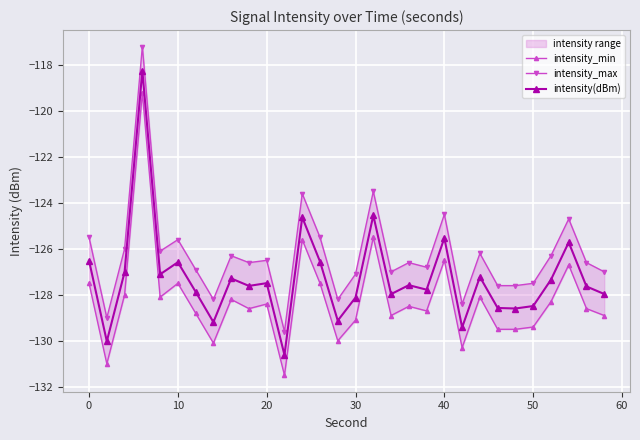

What is the difference between the maximum and second lowest values in the intensity(dBm) series?

11.8